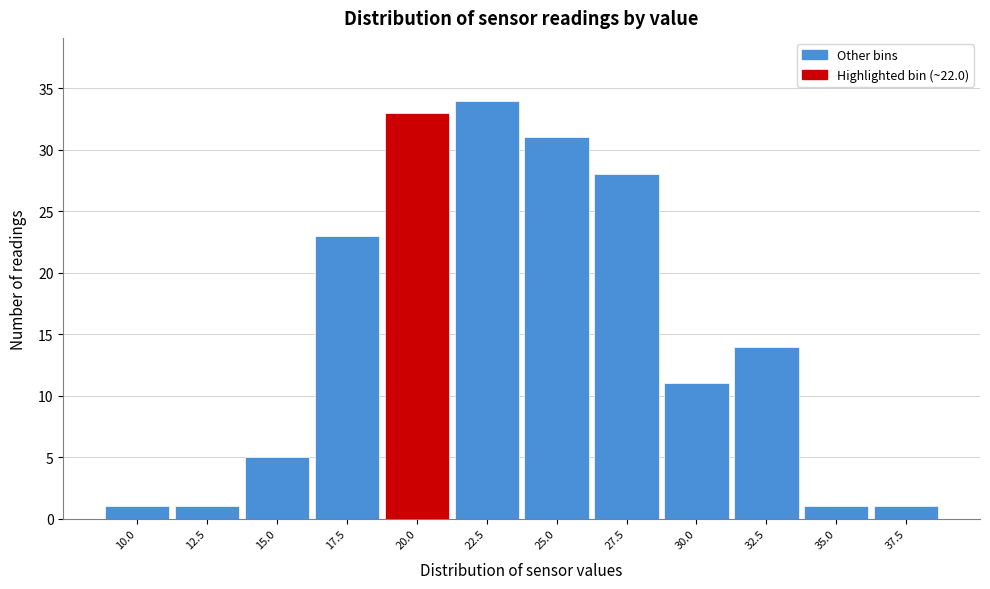

Reading left to right, list all the values displayed in this chart.

10.0=1	12.5=1	15.0=5	17.5=23	20.0=33	22.5=34	25.0=31	27.5=28	30.0=11	32.5=14	35.0=1	37.5=1